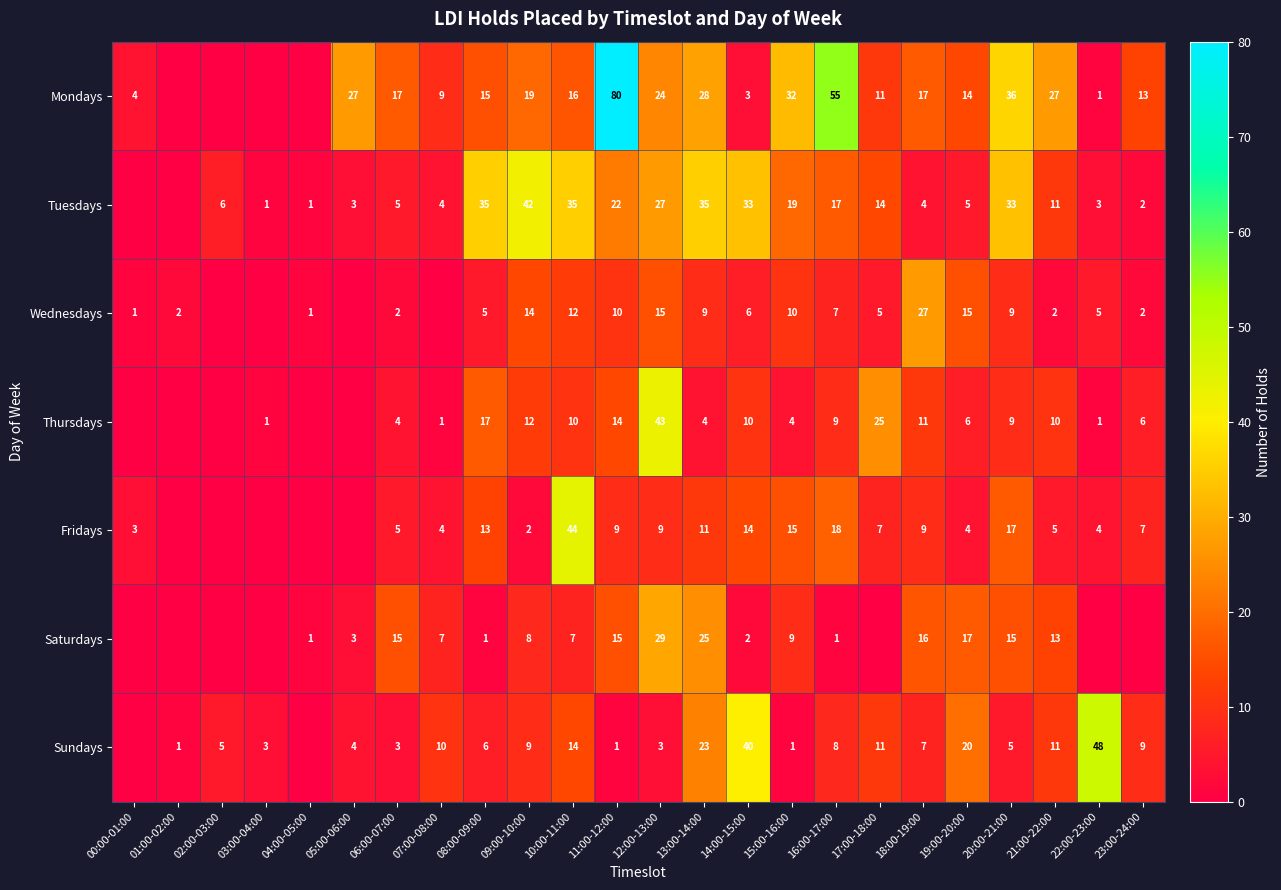

How many categories are shown in the chart?

24